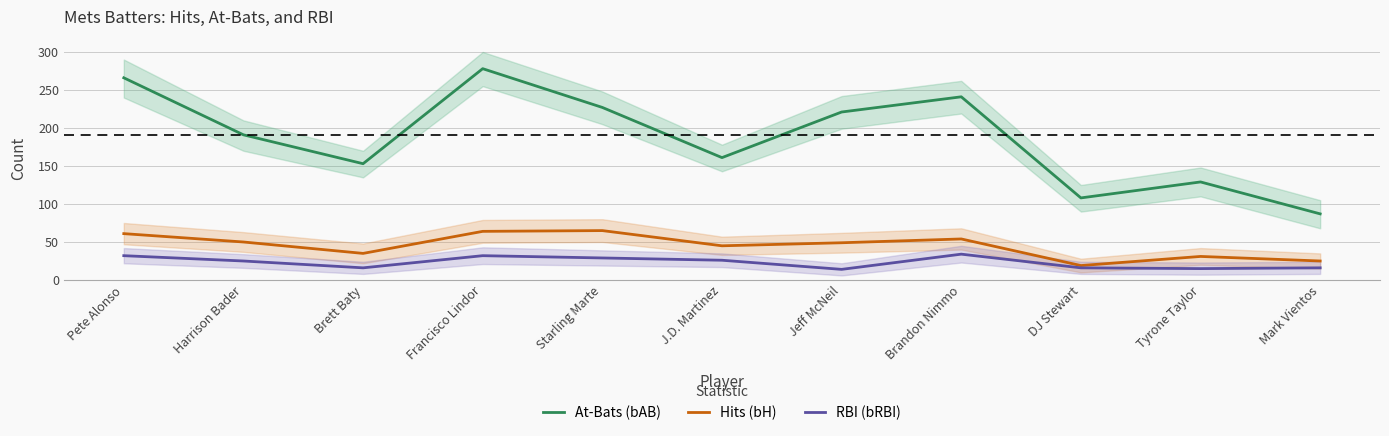

At which category is the sum across all series the highest?

Francisco Lindor